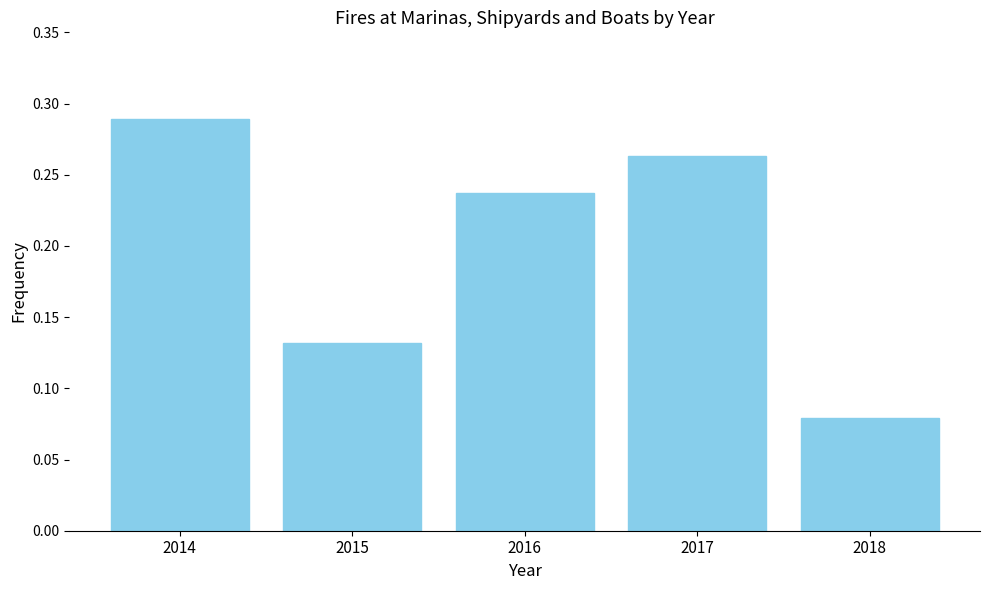

At which label is the value closest to 0?

2018